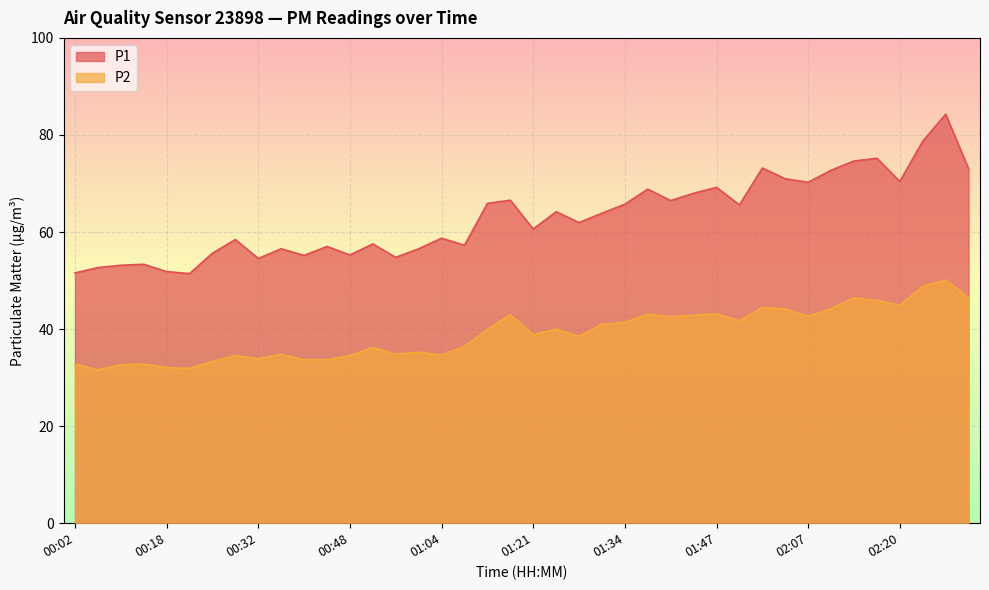

Which series has the largest total across all categories?

P1